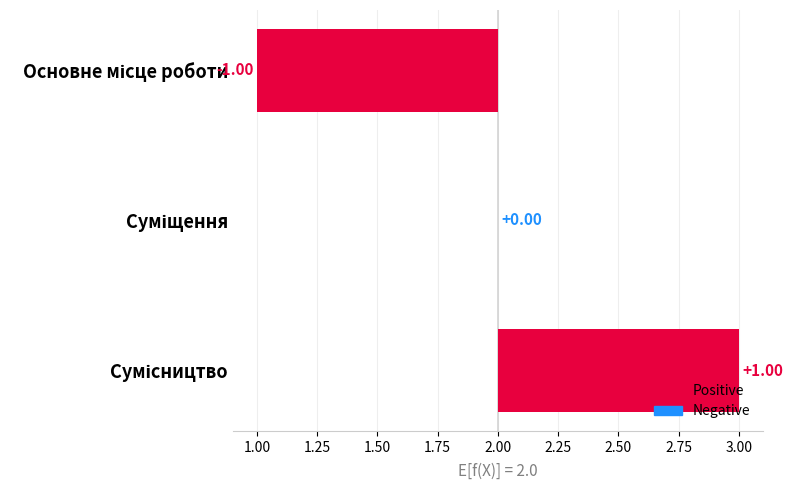

What position from the left is Суміщення?

2